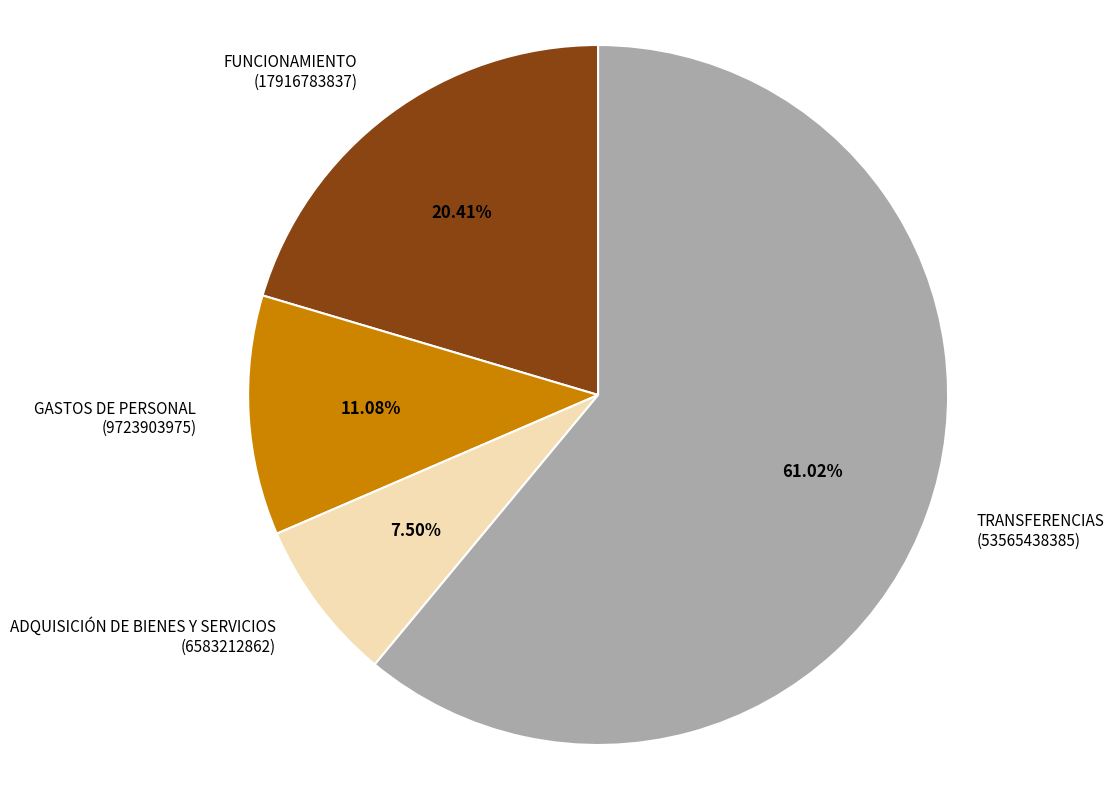

Rank the categories by value from highest to lowest.

TRANSFERENCIAS, FUNCIONAMIENTO, GASTOS DE PERSONAL, ADQUISICIÓN DE BIENES Y SERVICIOS